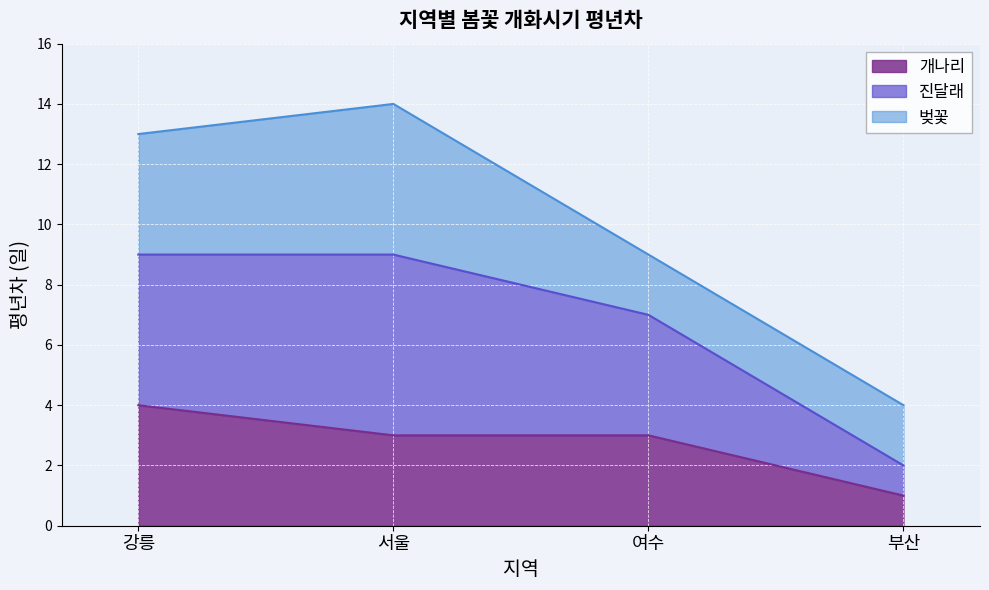

Does the chart display data point markers on the line(s)?

No